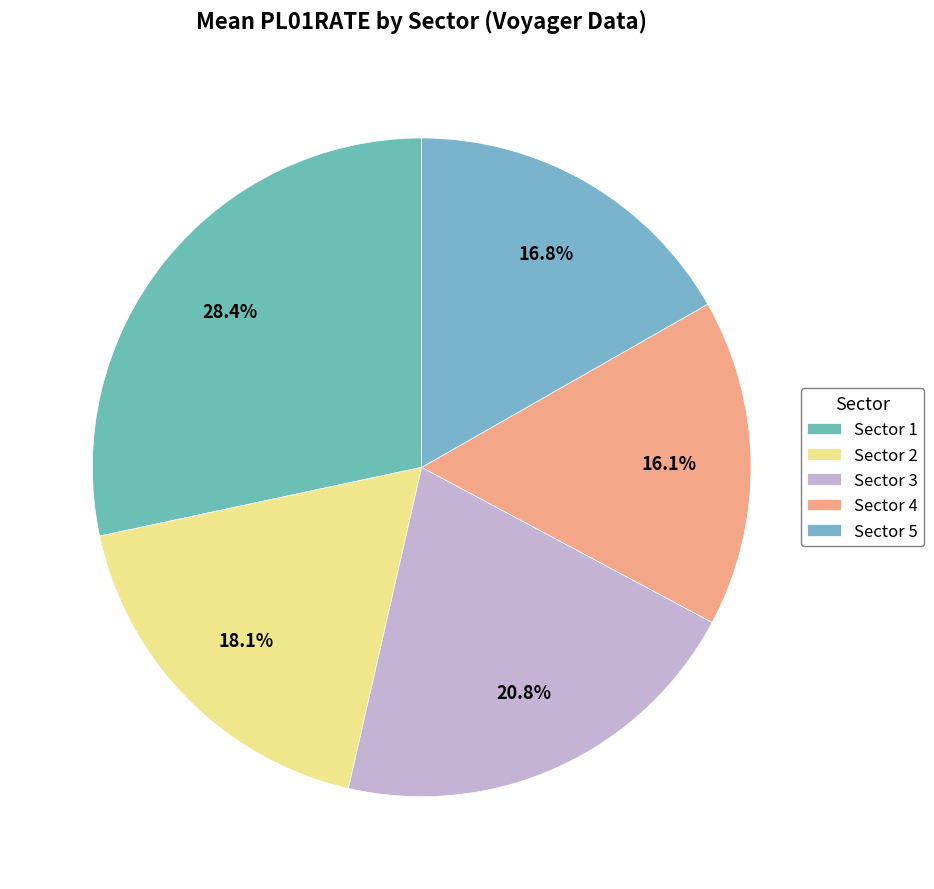

True or false: Sector 2 accounts for 31% of the total.

False